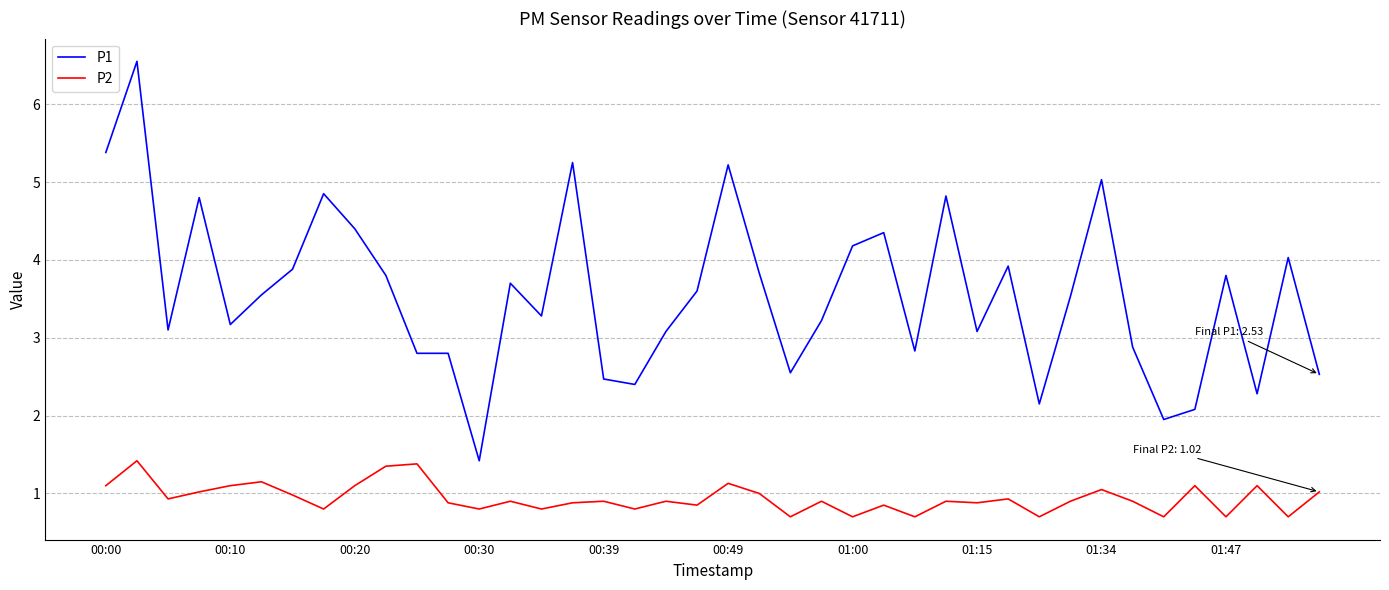

Which series has the largest range (max minus min)?

P1